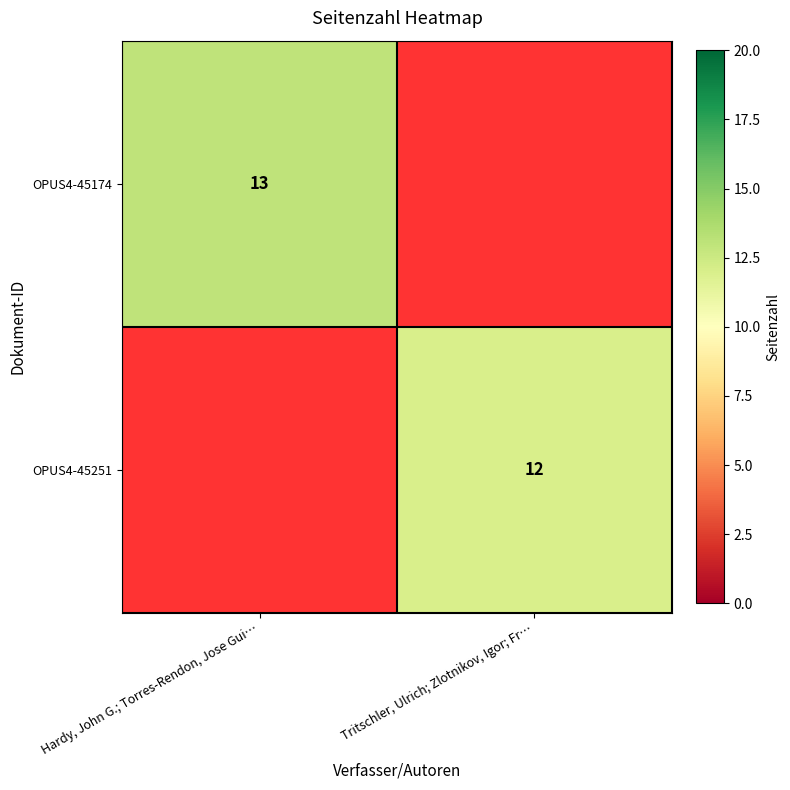

How many distinct data groups are displayed?

2